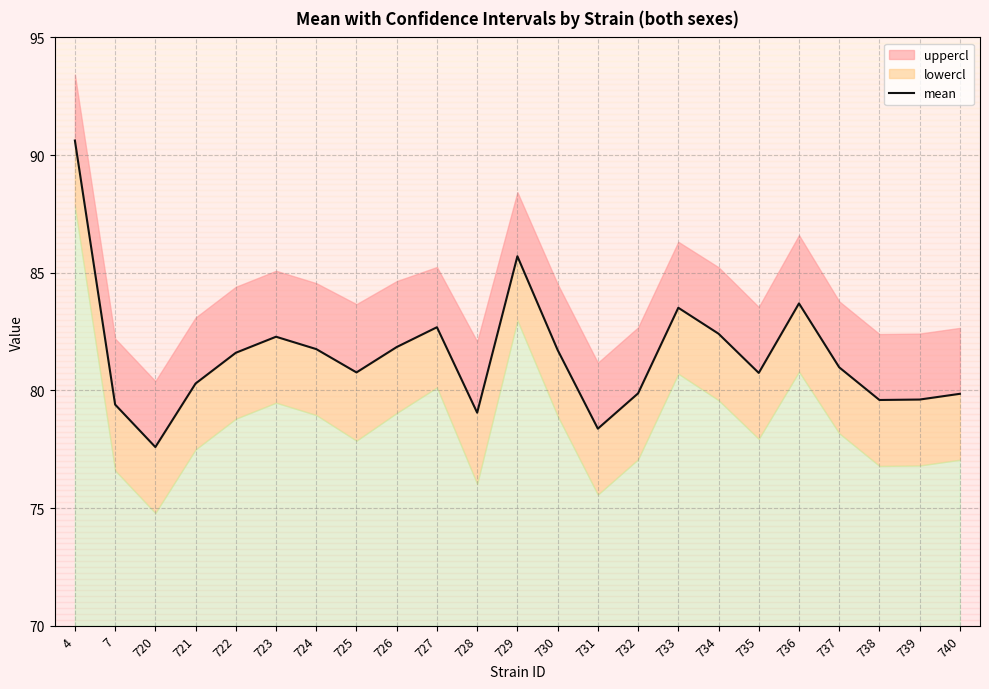

Rank the categories by value from lowest to highest.

720, 731, 728, 7, 738, 739, 740, 732, 721, 735, 725, 737, 722, 730, 724, 726, 723, 734, 727, 733, 736, 729, 4